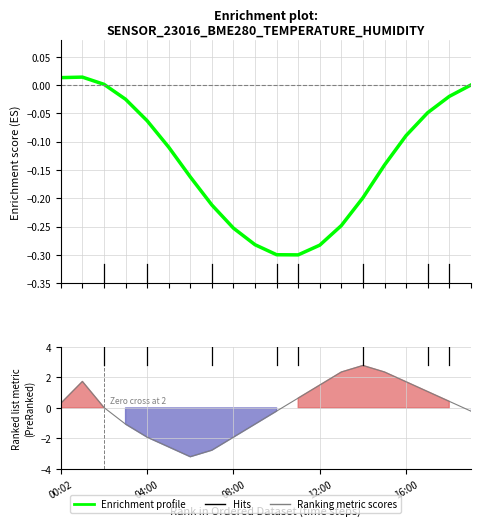

Is this an area chart (filled region under the line)?

No